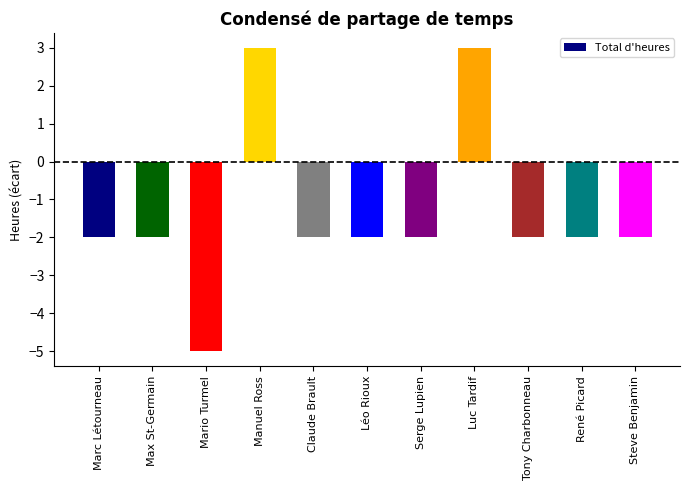

How many bars are there in total?

11